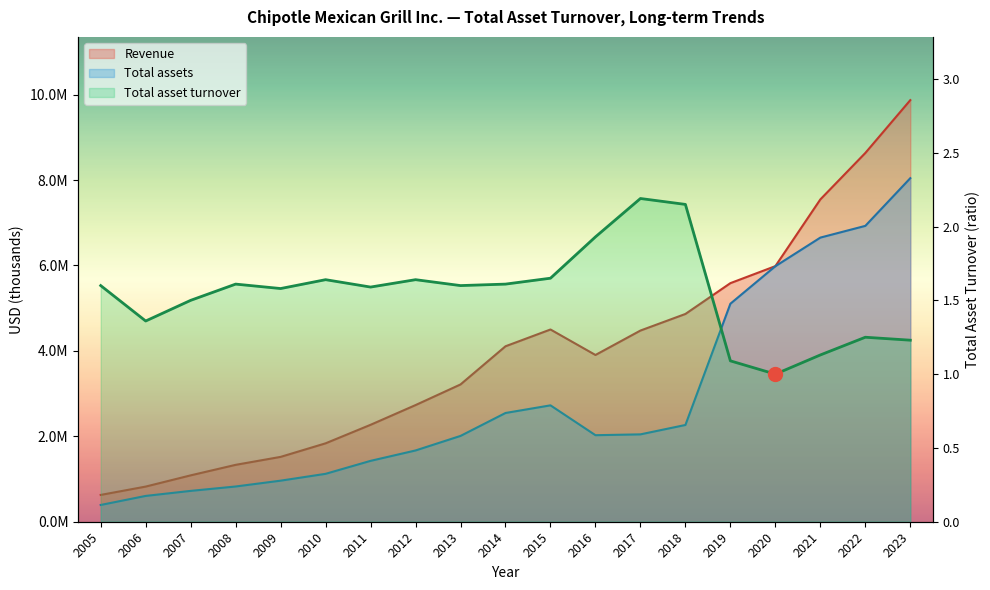

Is it true that Total asset turnover equals 0.3 at 2020?

False